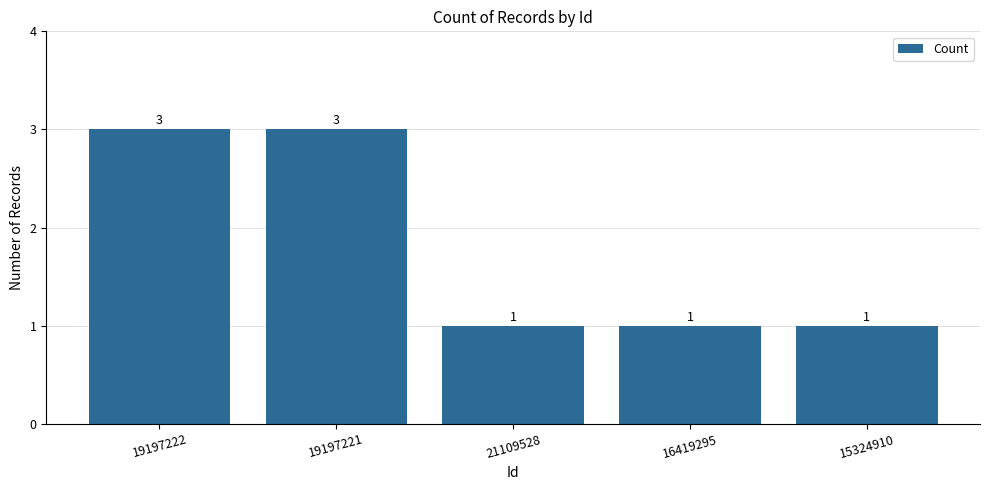

What is the value of the 1st bar from the left?

3